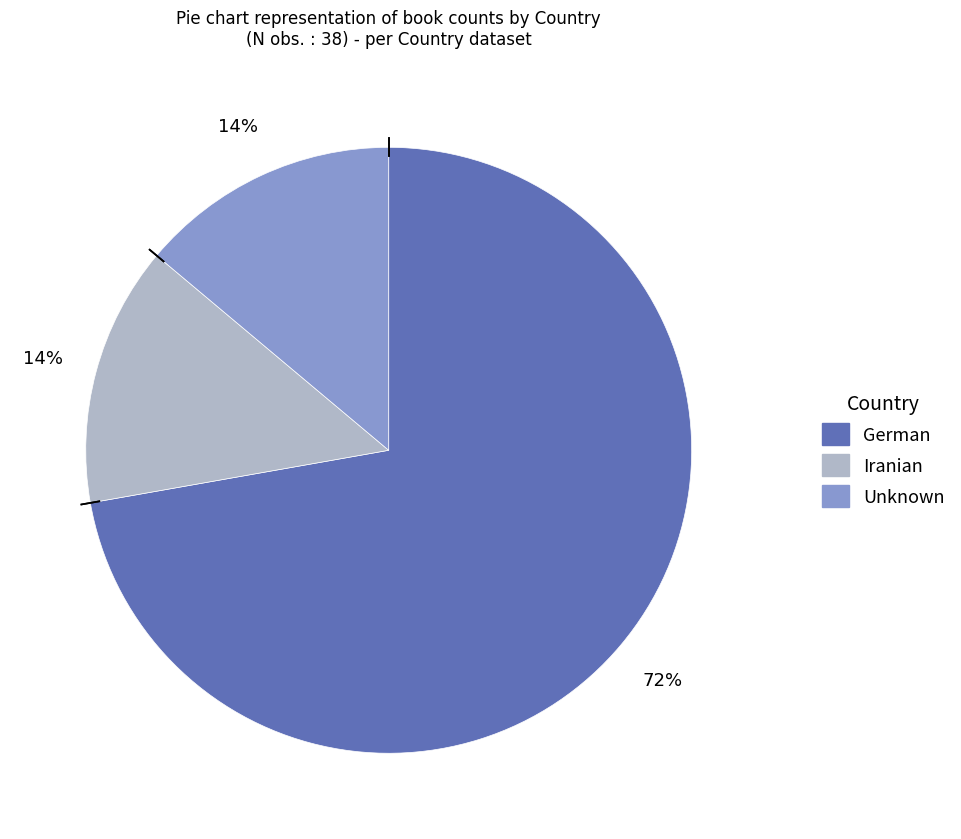

How many segments does this pie chart have?

3